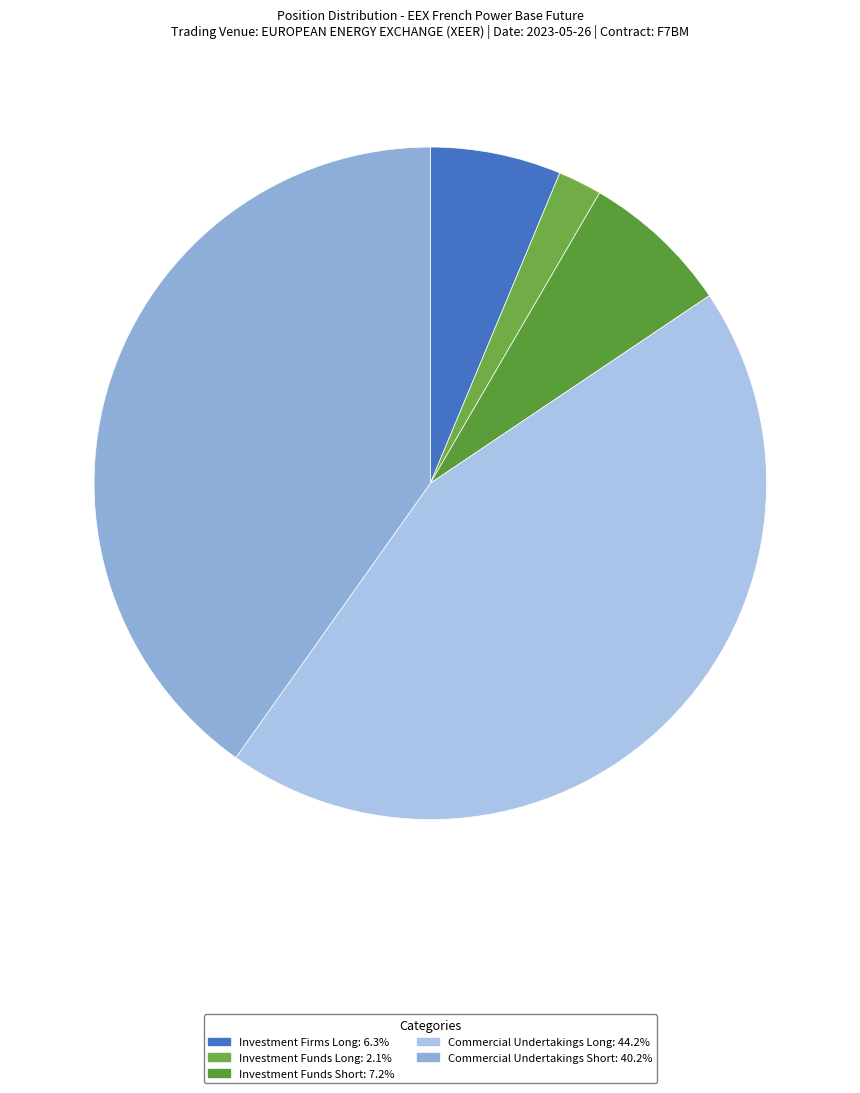

Count the number of slices in the pie.

5